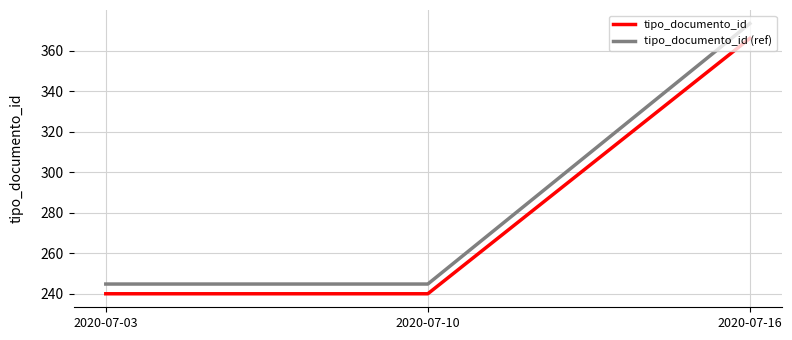

Rank the series at 2020-07-16 from lowest to highest value.

tipo_documento_id, tipo_documento_id (ref)